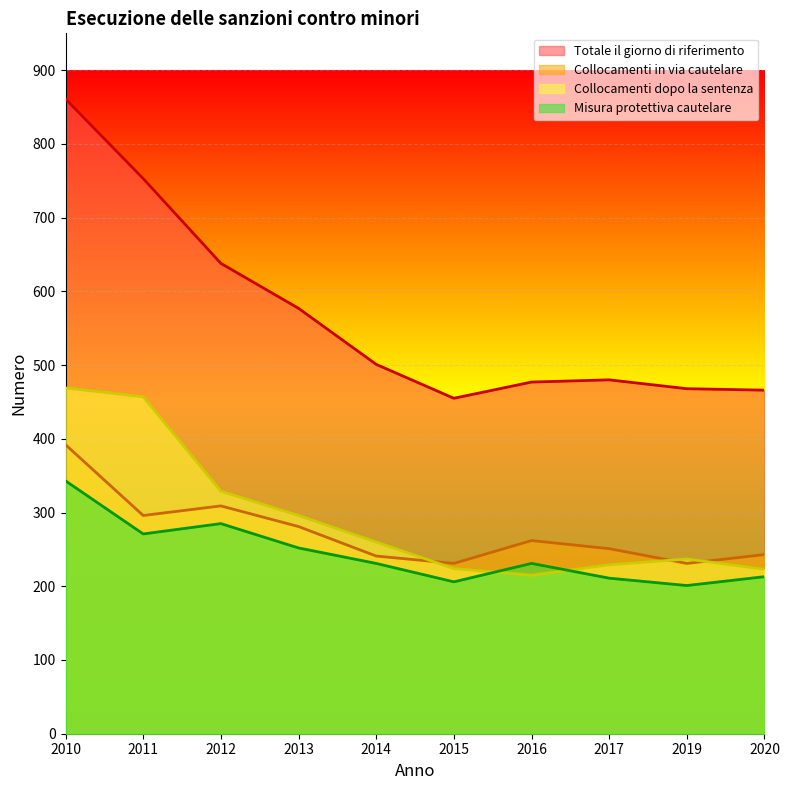

At 2016, list the series in order from largest to smallest.

Totale il giorno di riferimento, Collocamenti in via cautelare, Misura protettiva cautelare, Collocamenti dopo la sentenza